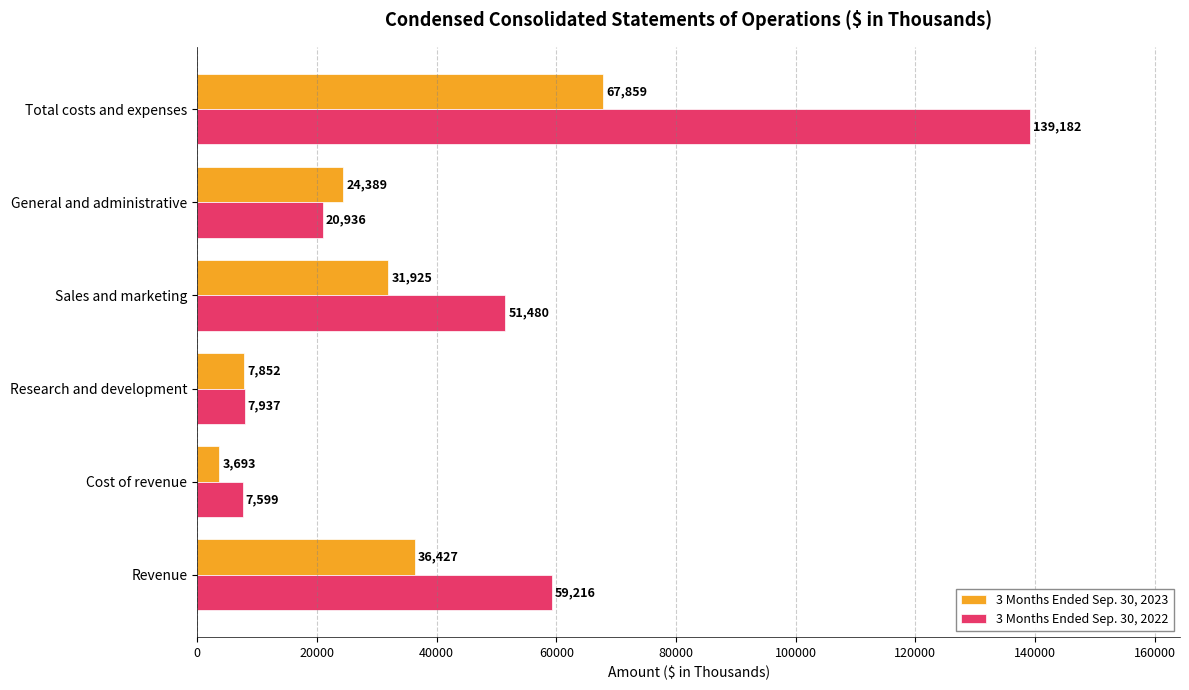

What is the minimum value for 3 Months Ended Sep. 30, 2023?

3693